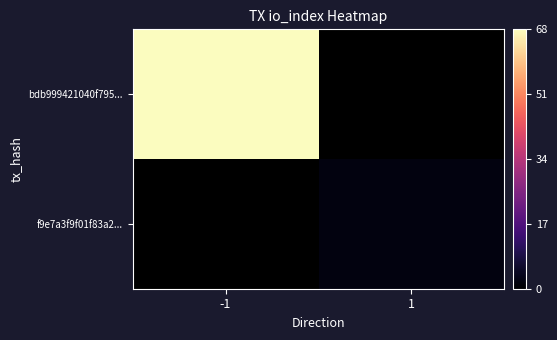

At how many categories does at least one series exceed 46?

1